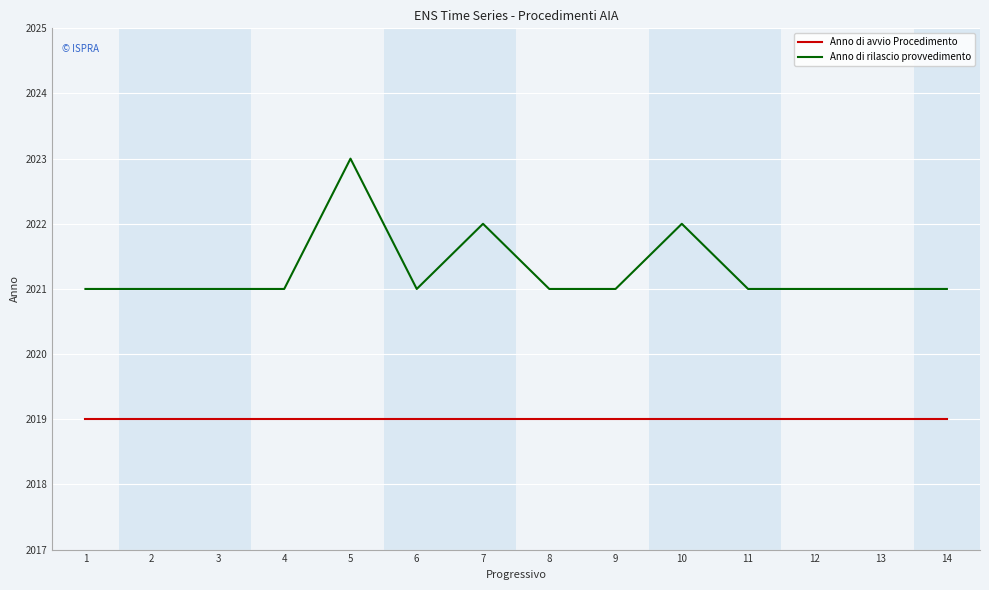

What is the smallest value displayed?

2019